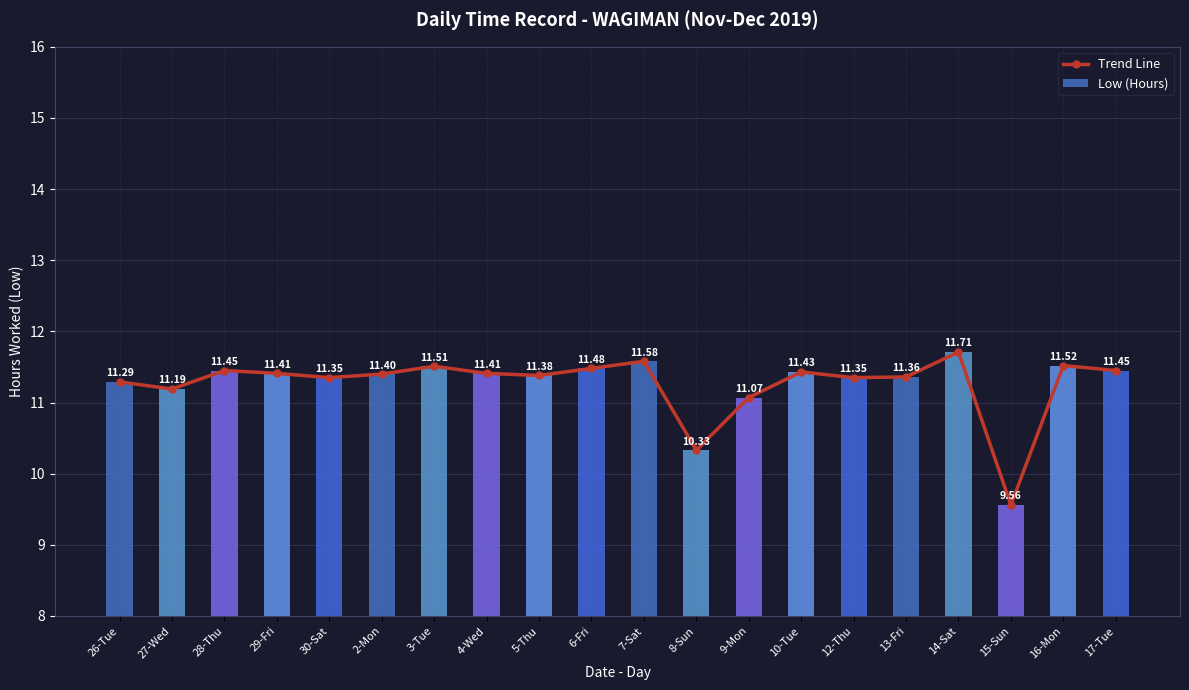

What are all the series names shown in the legend?

Trend Line, Low (Hours)